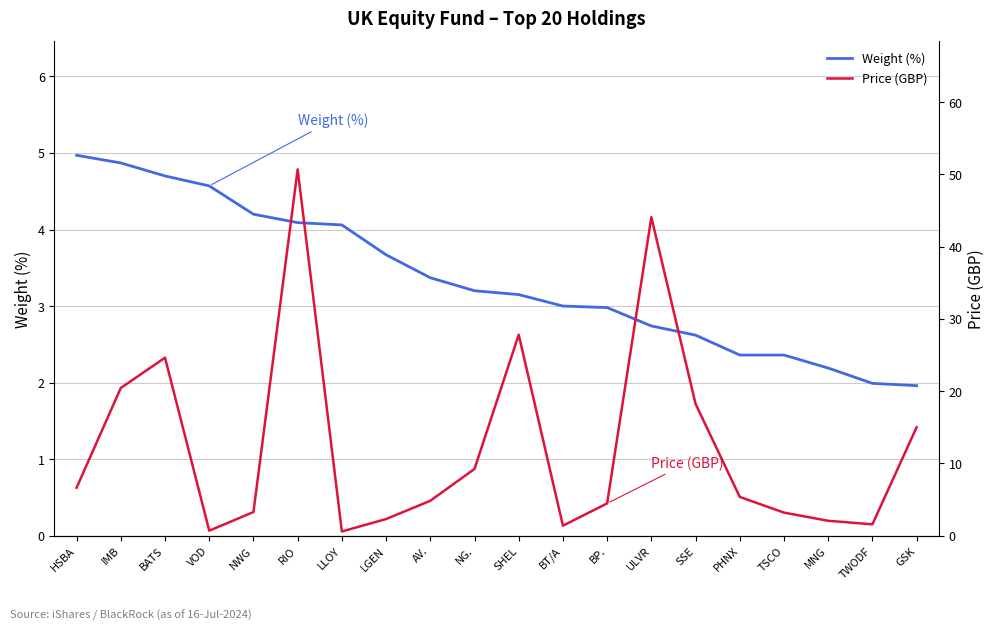

What is the difference between the maximum and second lowest values in the Price (GBP) series?

50.0